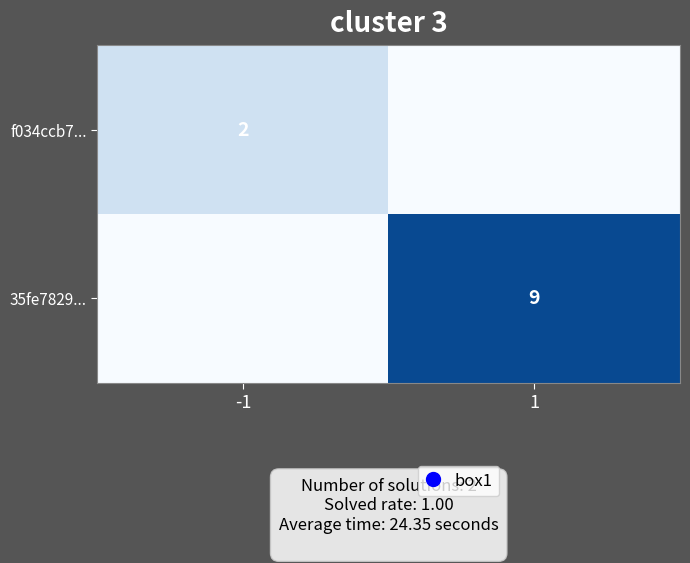

At which label is f034ccb7... closest to 1?

-1